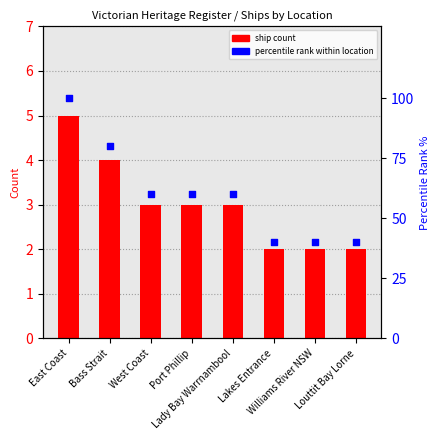

What is the total value across all series at Lady Bay Warrnambool?

63